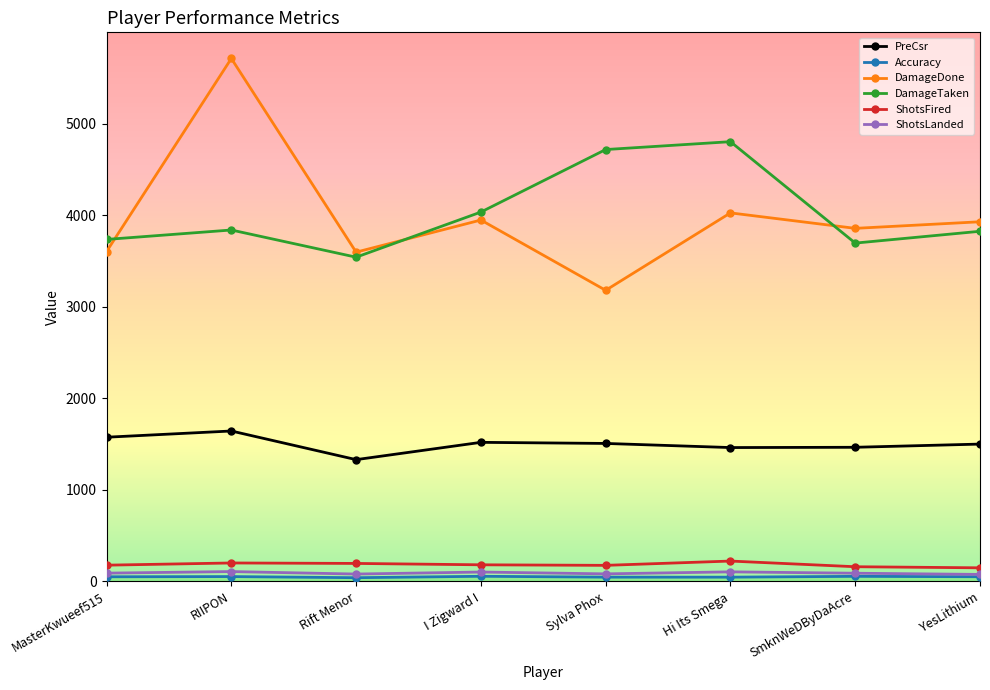

True or false: DamageTaken and ShotsLanded cross at least once.

False